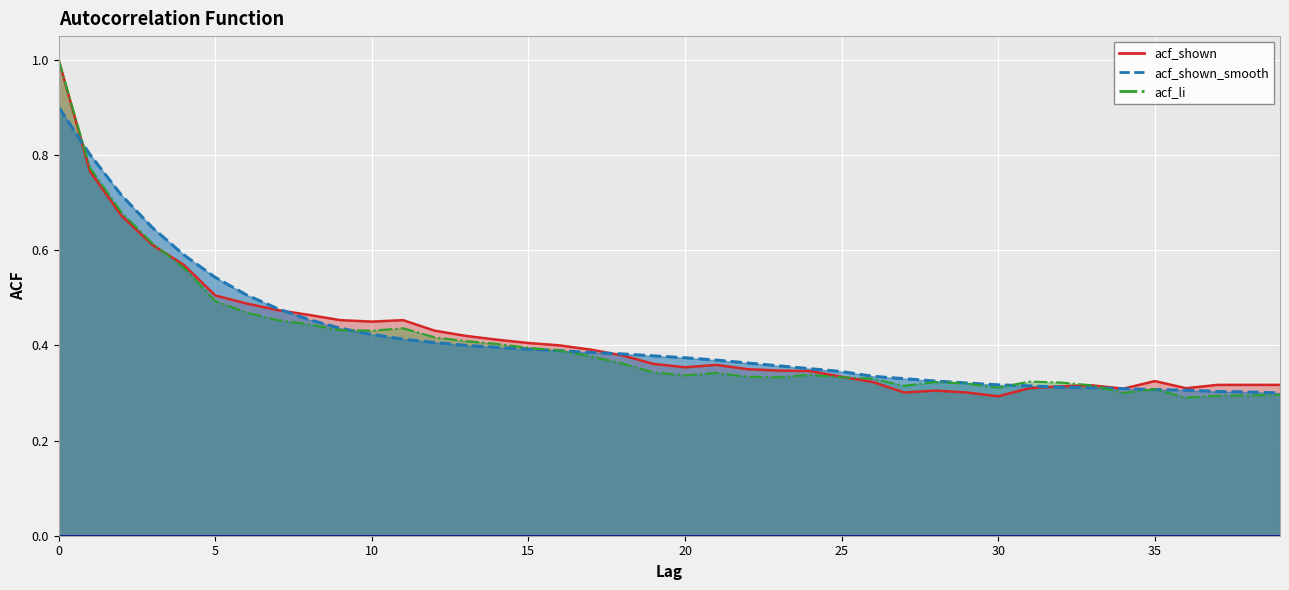

Reading left to right, transcribe all the data shown in this chart.

acf_shown: 0=1.0	1=0.8	2=0.7	3=0.6	4=0.6	5=0.5	6=0.5	7=0.5	8=0.5	9=0.5	10=0.5	11=0.5	12=0.4	13=0.4	14=0.4	15=0.4	16=0.4	17=0.4	18=0.4	19=0.4	20=0.4	21=0.4	22=0.3	23=0.3	24=0.3	25=0.3	26=0.3	27=0.3	28=0.3	29=0.3	30=0.3	31=0.3	32=0.3	33=0.3	34=0.3	35=0.3	36=0.3	37=0.3	38=0.3	39=0.3
acf_shown_smooth: 0=0.9	1=0.8	2=0.7	3=0.6	4=0.6	5=0.5	6=0.5	7=0.5	8=0.5	9=0.4	10=0.4	11=0.4	12=0.4	13=0.4	14=0.4	15=0.4	16=0.4	17=0.4	18=0.4	19=0.4	20=0.4	21=0.4	22=0.4	23=0.4	24=0.4	25=0.3	26=0.3	27=0.3	28=0.3	29=0.3	30=0.3	31=0.3	32=0.3	33=0.3	34=0.3	35=0.3	36=0.3	37=0.3	38=0.3	39=0.3
acf_li: 0=1.0	1=0.8	2=0.7	3=0.6	4=0.6	5=0.5	6=0.5	7=0.5	8=0.4	9=0.4	10=0.4	11=0.4	12=0.4	13=0.4	14=0.4	15=0.4	16=0.4	17=0.4	18=0.4	19=0.3	20=0.3	21=0.3	22=0.3	23=0.3	24=0.3	25=0.3	26=0.3	27=0.3	28=0.3	29=0.3	30=0.3	31=0.3	32=0.3	33=0.3	34=0.3	35=0.3	36=0.3	37=0.3	38=0.3	39=0.3